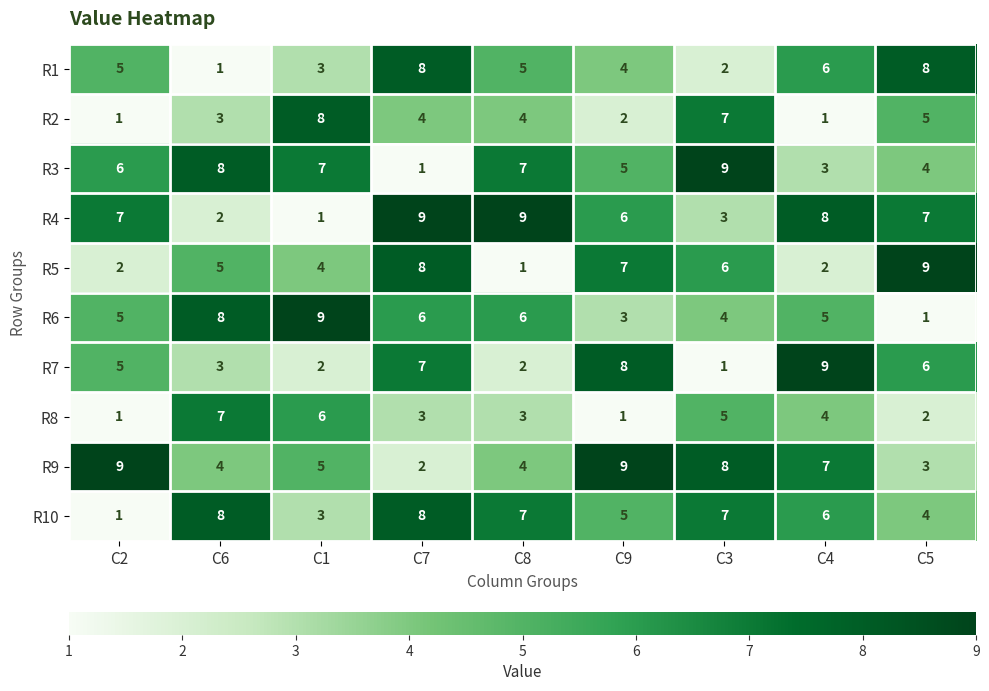

What is the sum of all R2 values?

35